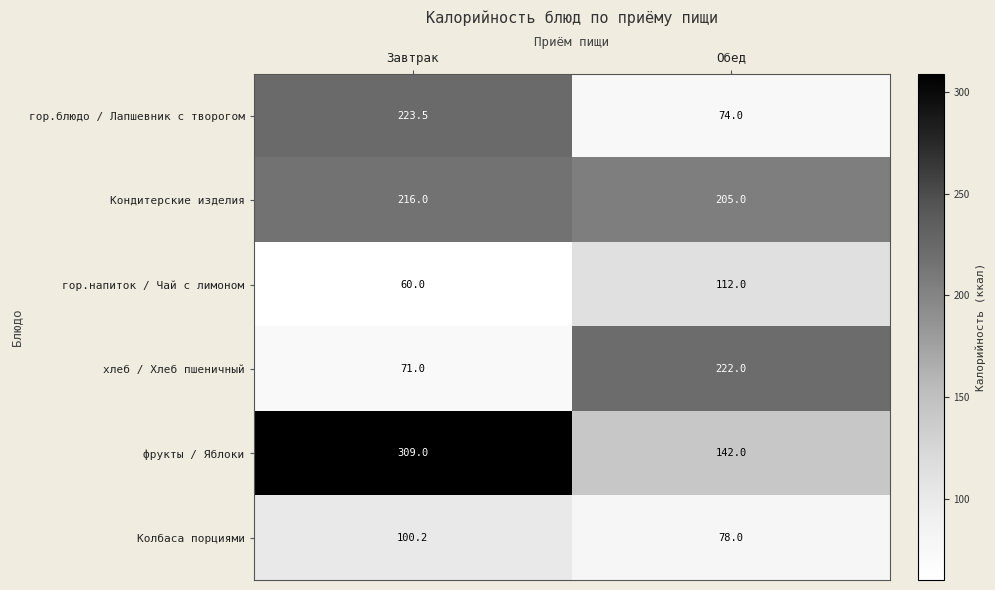

What is the total value across all series at Обед?

833.0